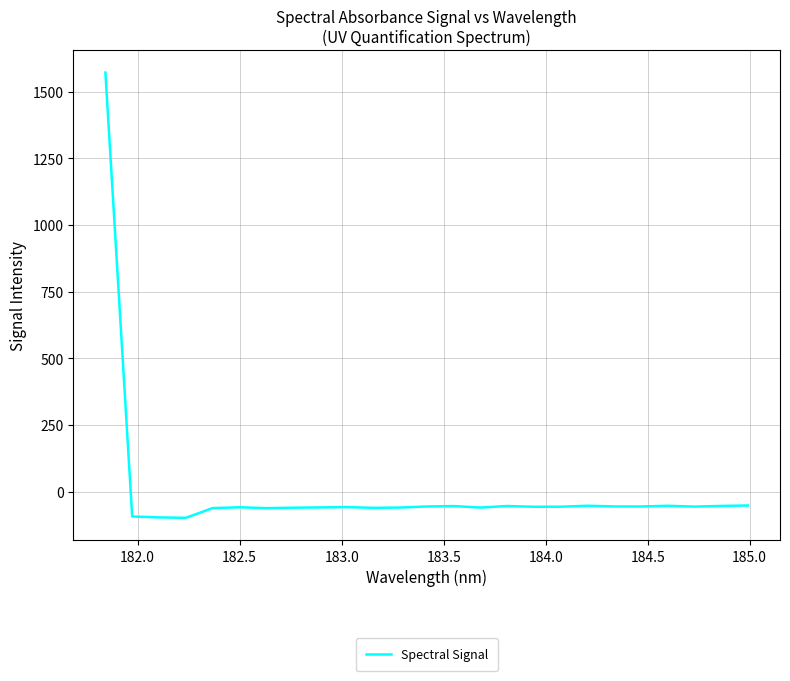

What is the greatest value displayed?

1571.4